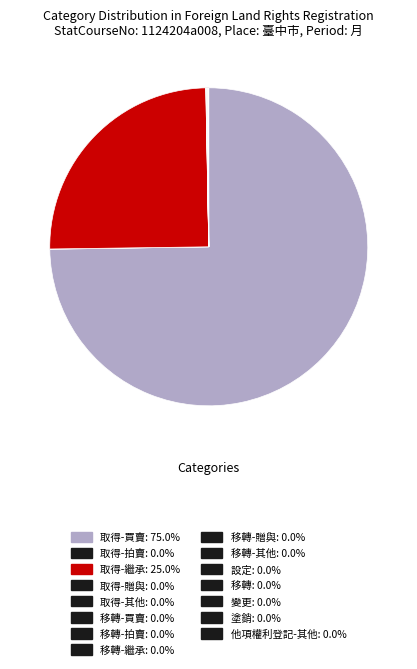

What is the largest slice in the pie chart?

取得-買賣